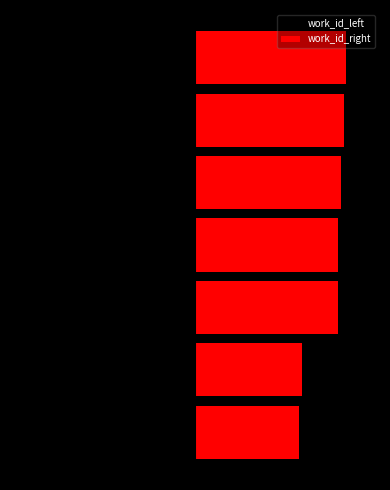

What is the smallest value displayed?

-4.5